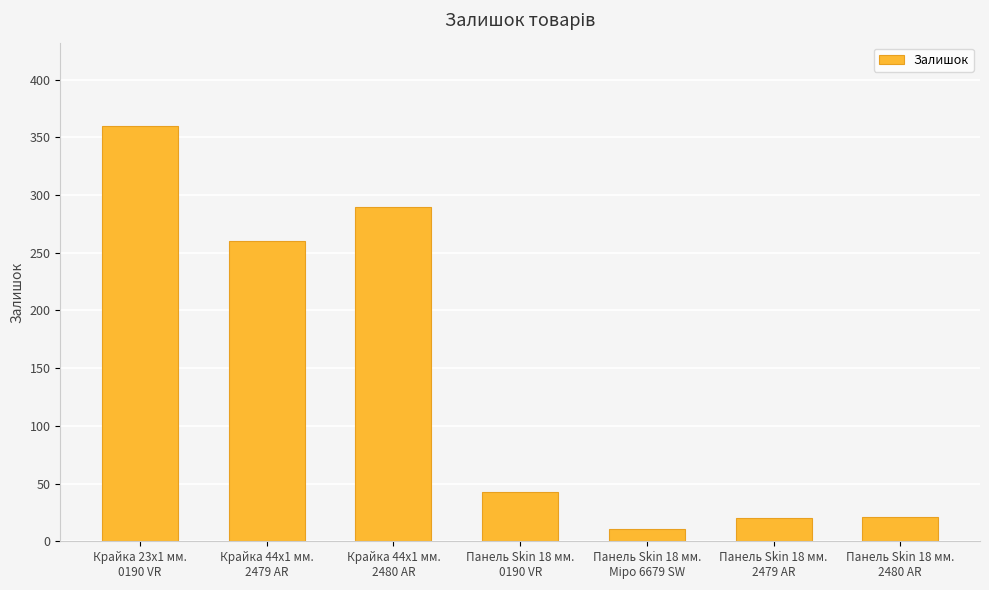

At which label is the value closest to 185?

Крайка 44x1 мм.
2479 AR